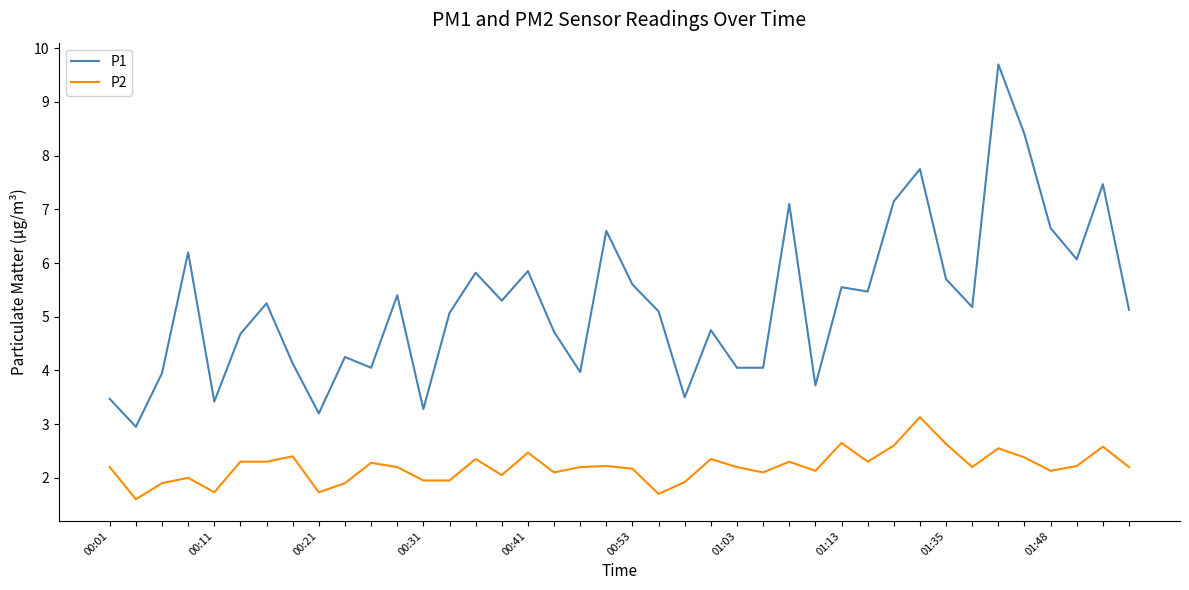

Rank the series by their average value, from lowest to highest.

P2, P1